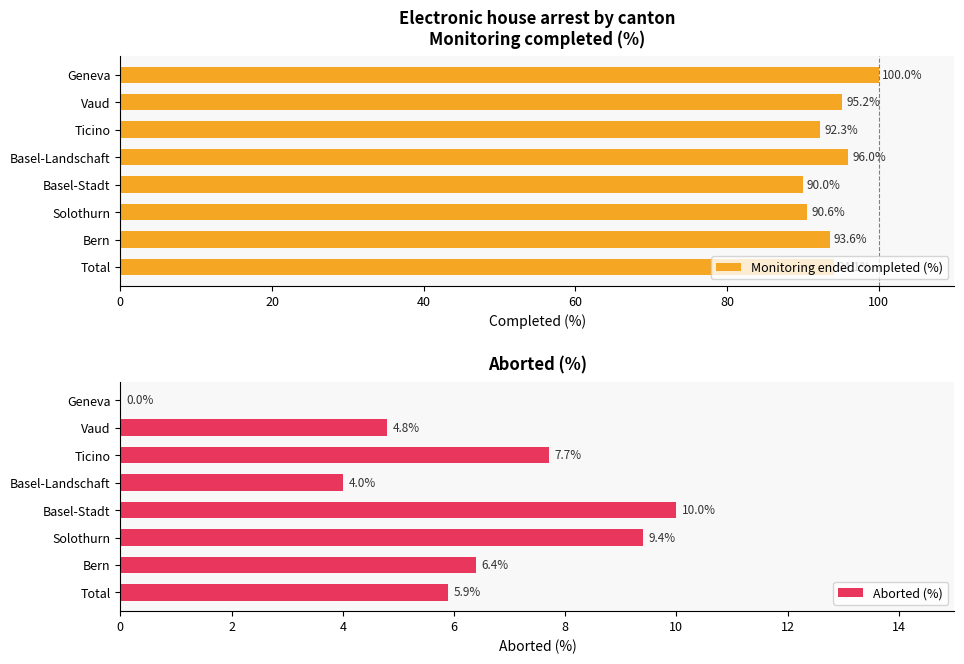

What is the difference between the Monitoring ended completed (%) values at Total and Vaud?

1.1